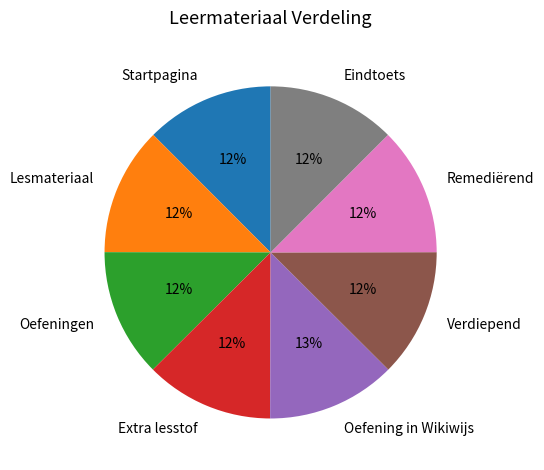

To the nearest percent, what is the average slice percentage?

12%